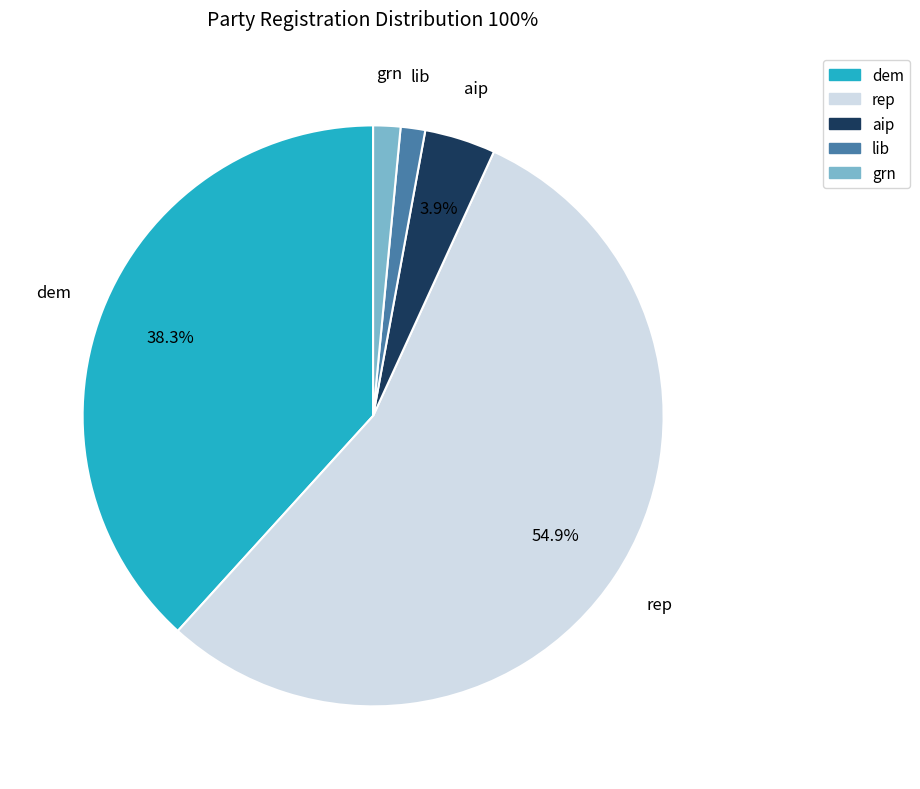

Is there any slice that represents more than half of the pie?

Yes